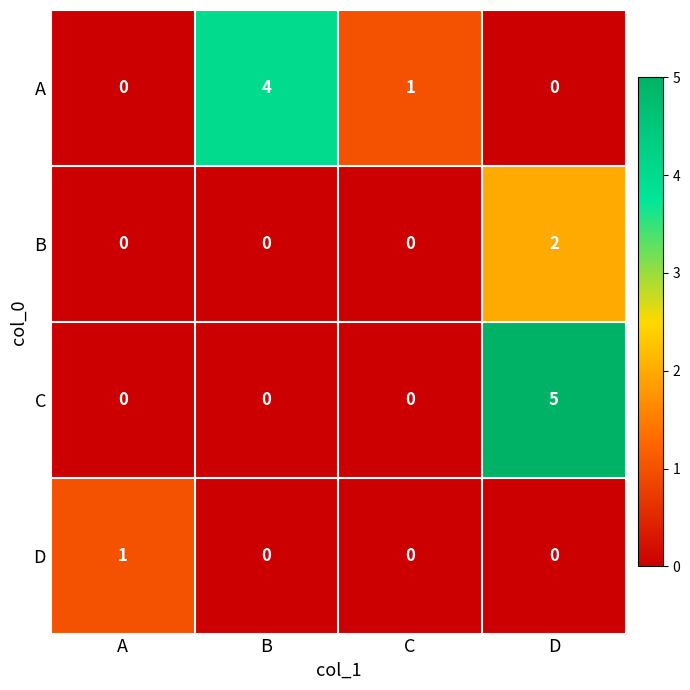

What is the difference between the maximum and minimum values in the C series?

5